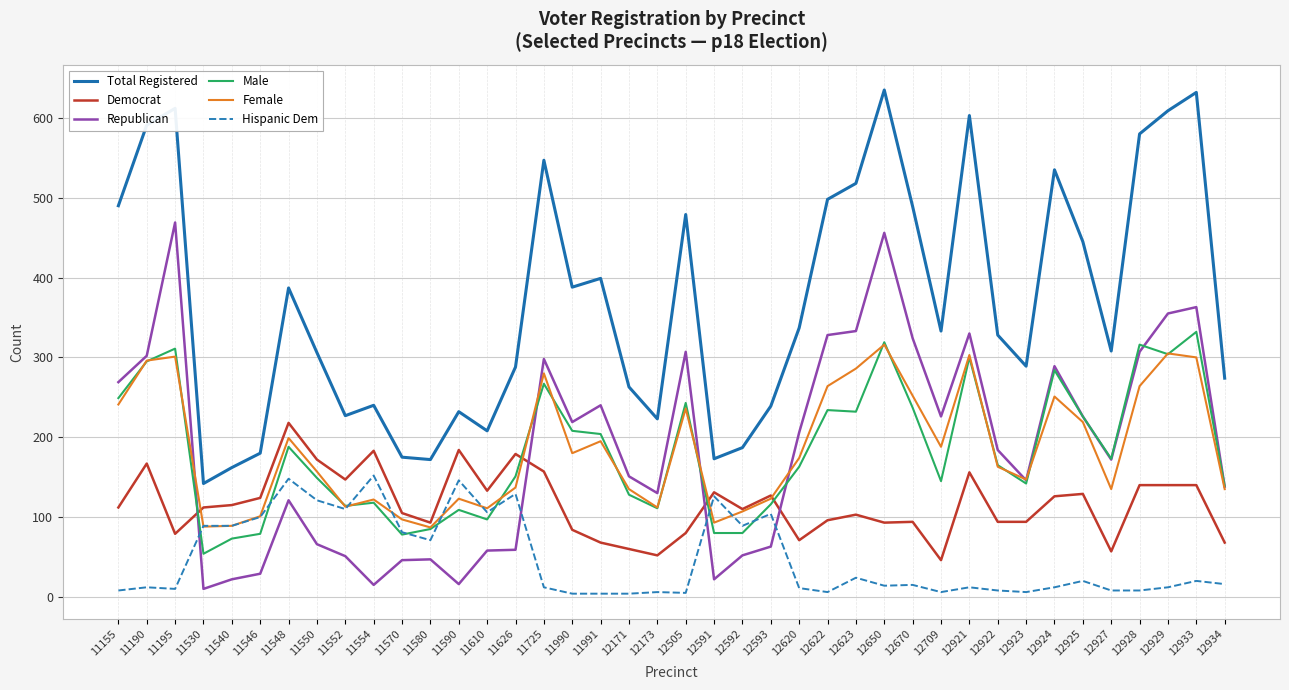

The Female series shows 200 at 11554. True or false?

False